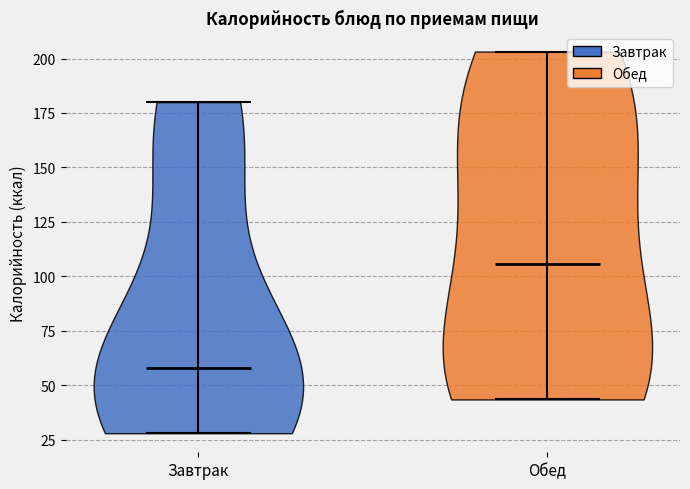

Reading left to right, read every violin against the y-axis: where its median line is, and the lowest and highest points it reaches. The values are not printed on the chart, so give them approximately, as read against the axis.

Завтрак: median line 60, lowest point 30, highest point 180
Обед: median line 105, lowest point 45, highest point 205